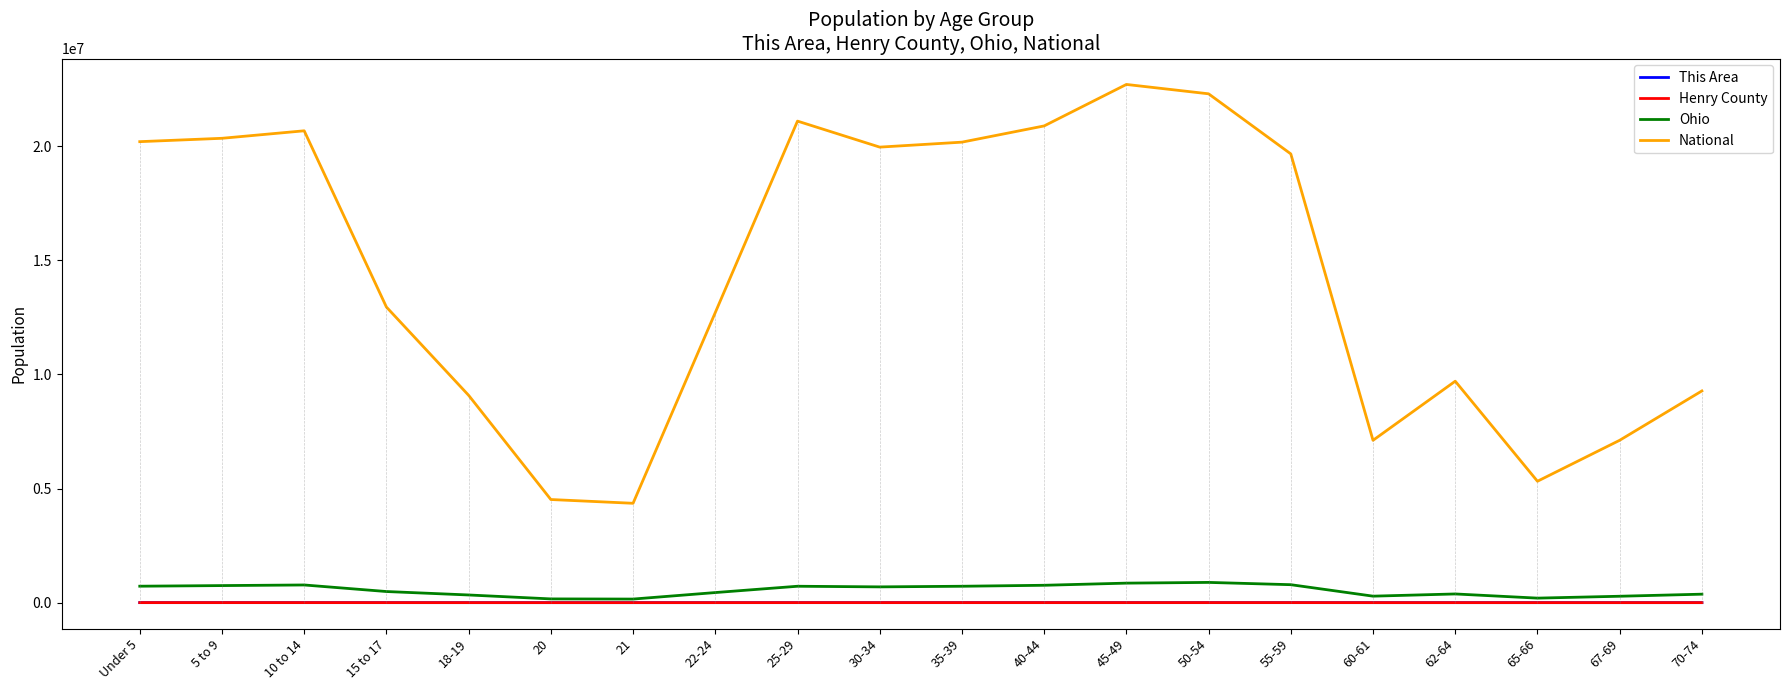

What is the total value across all series at 30-34?

20655298